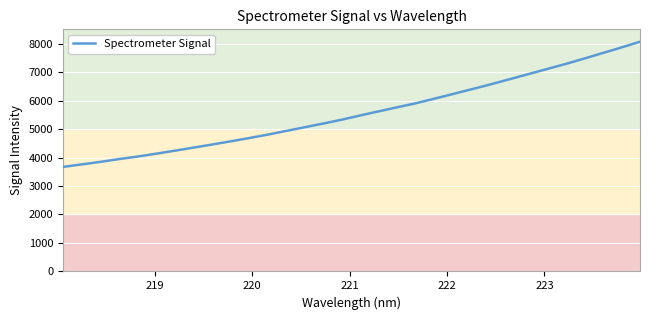

What is the maximum value shown in the chart?

8064.8